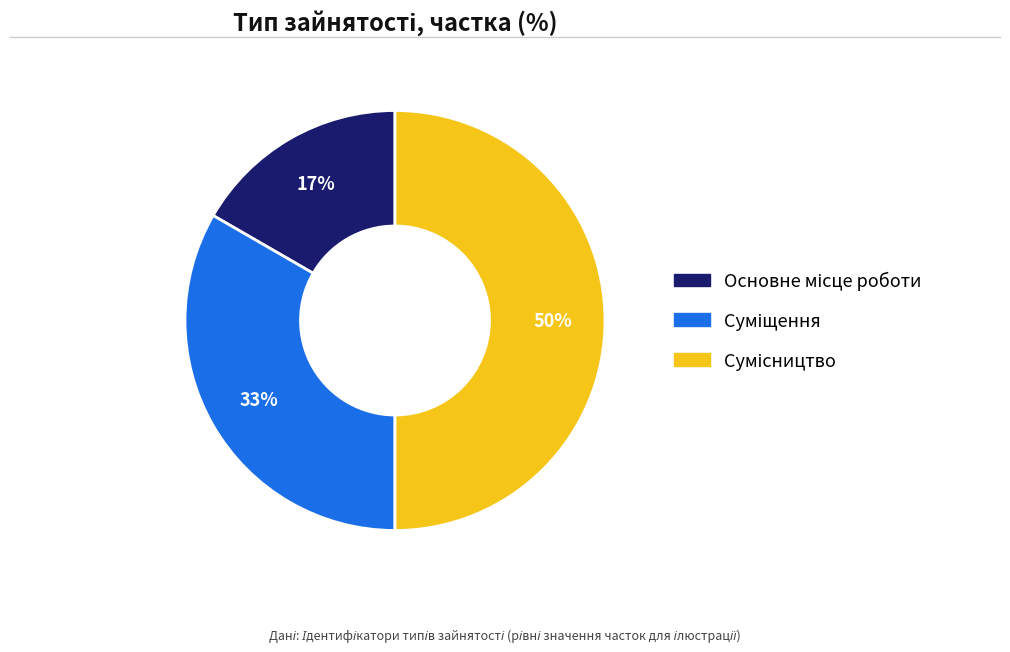

To the nearest percent, what is the average slice percentage?

33%